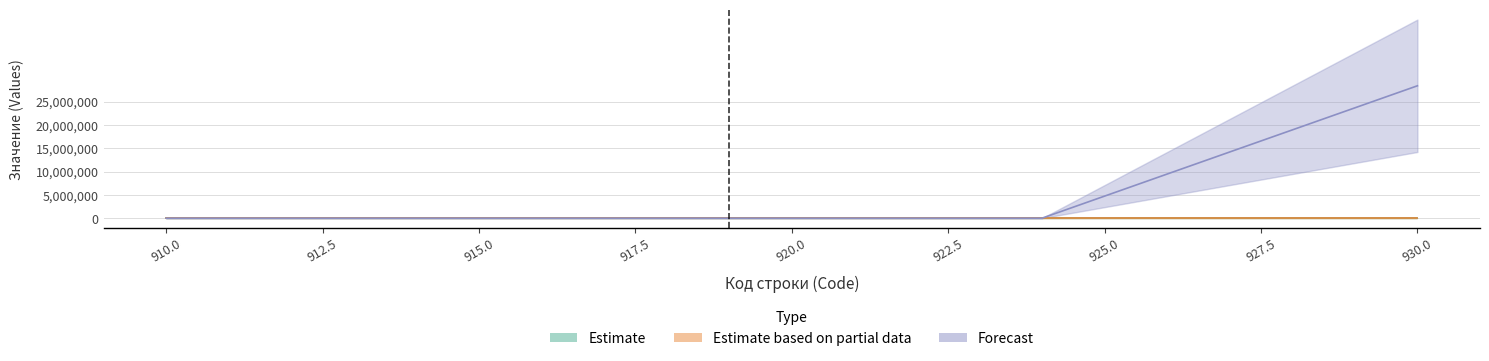

What is the label of the 5th point from the left?

914